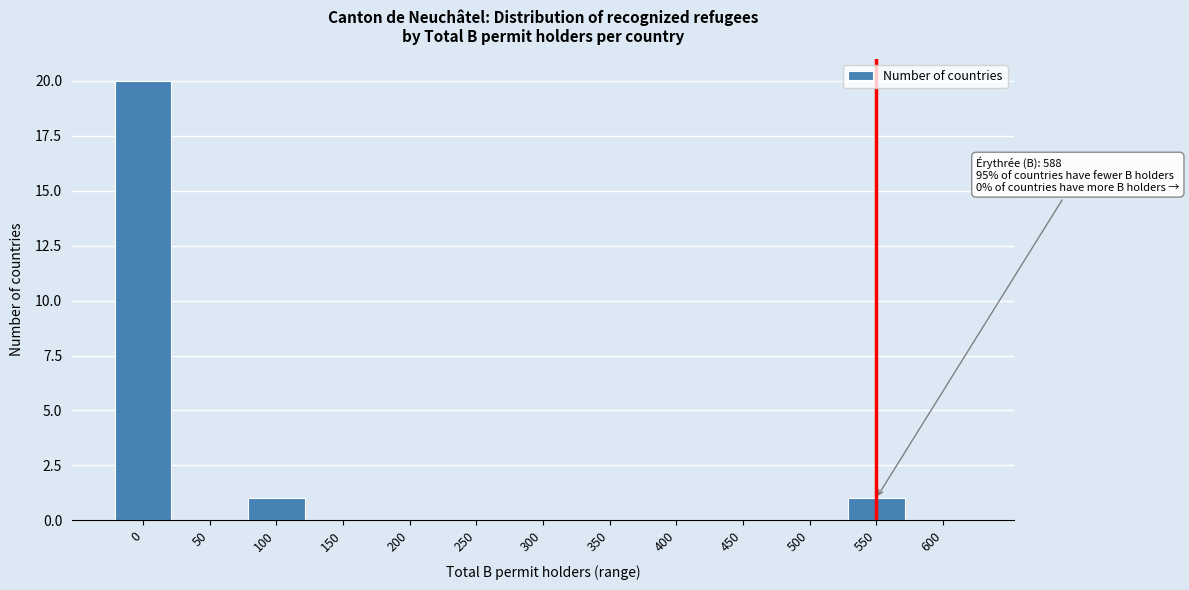

Reading right to left, extract all data points from this chart.

600=0	550=1	500=0	450=0	400=0	350=0	300=0	250=0	200=0	150=0	100=1	50=0	0=20